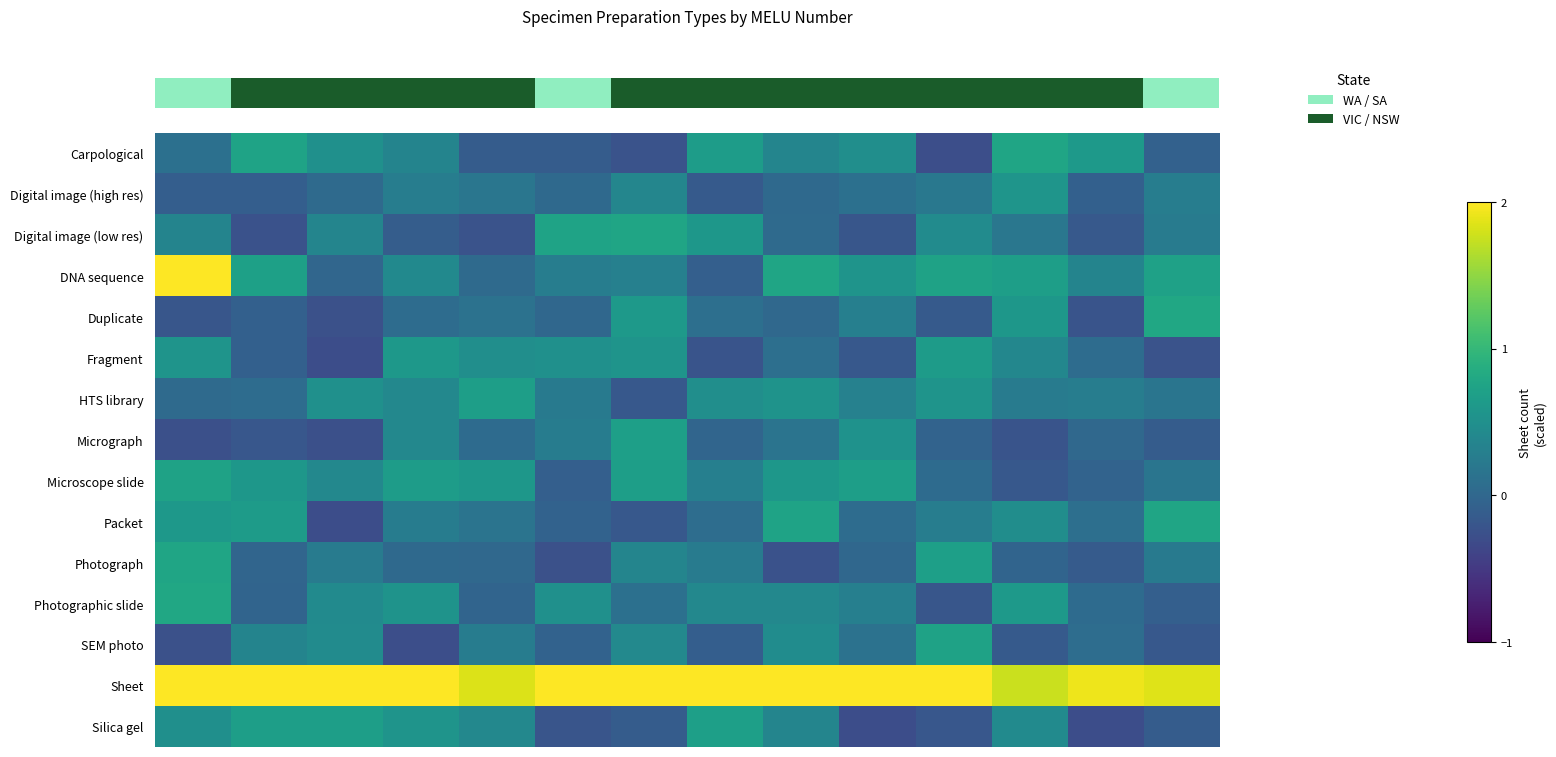

Count the number of data series in this chart.

15